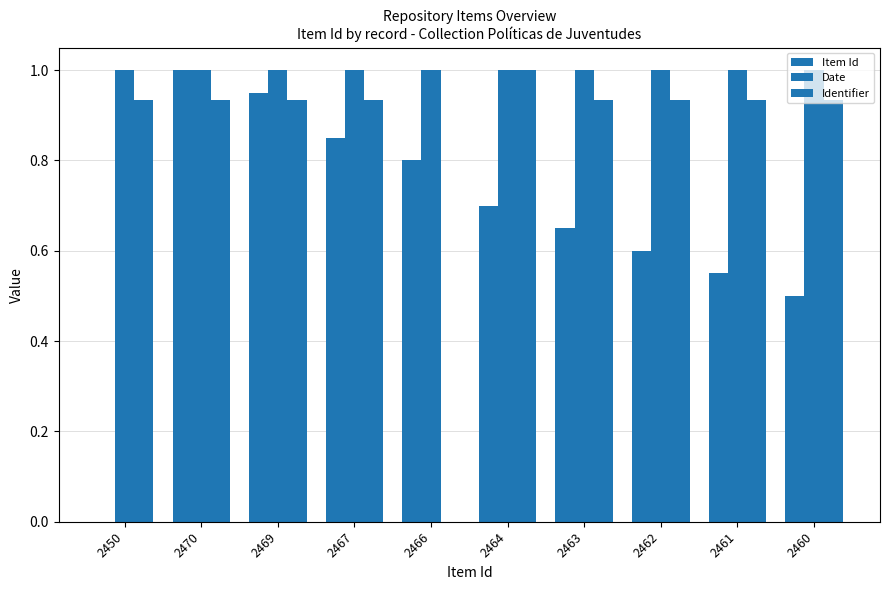

What is the value of the Item Id bar at the 6th from the left?

0.7